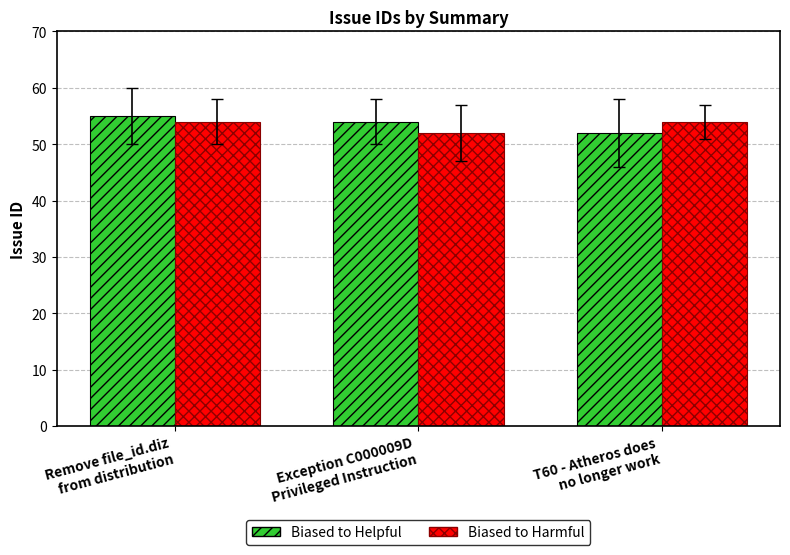

What is the smallest value displayed?

52